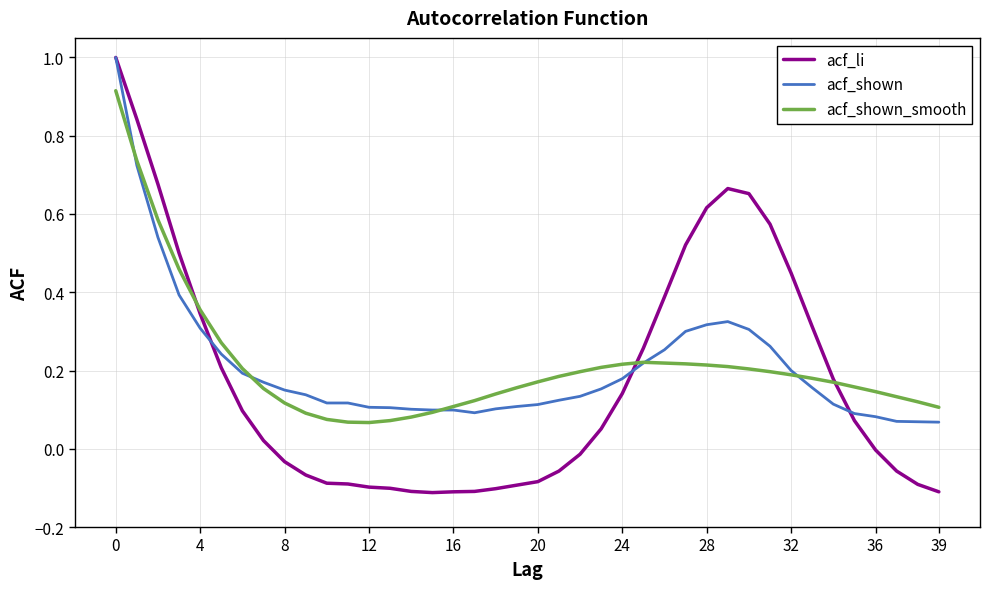

What is the greatest value displayed?

1.0